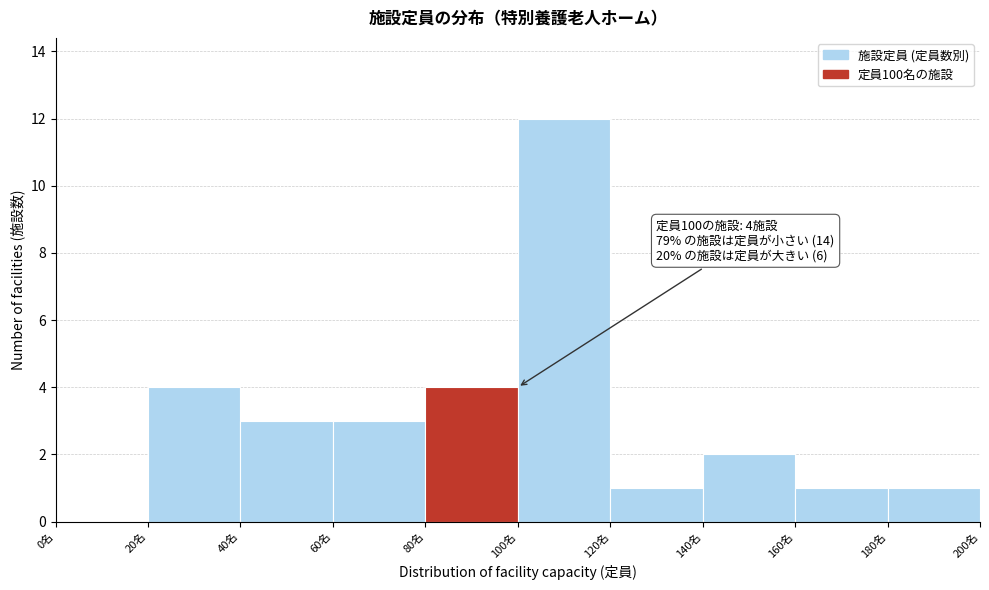

Which range on the x-axis has the tallest bar?

100 to 120